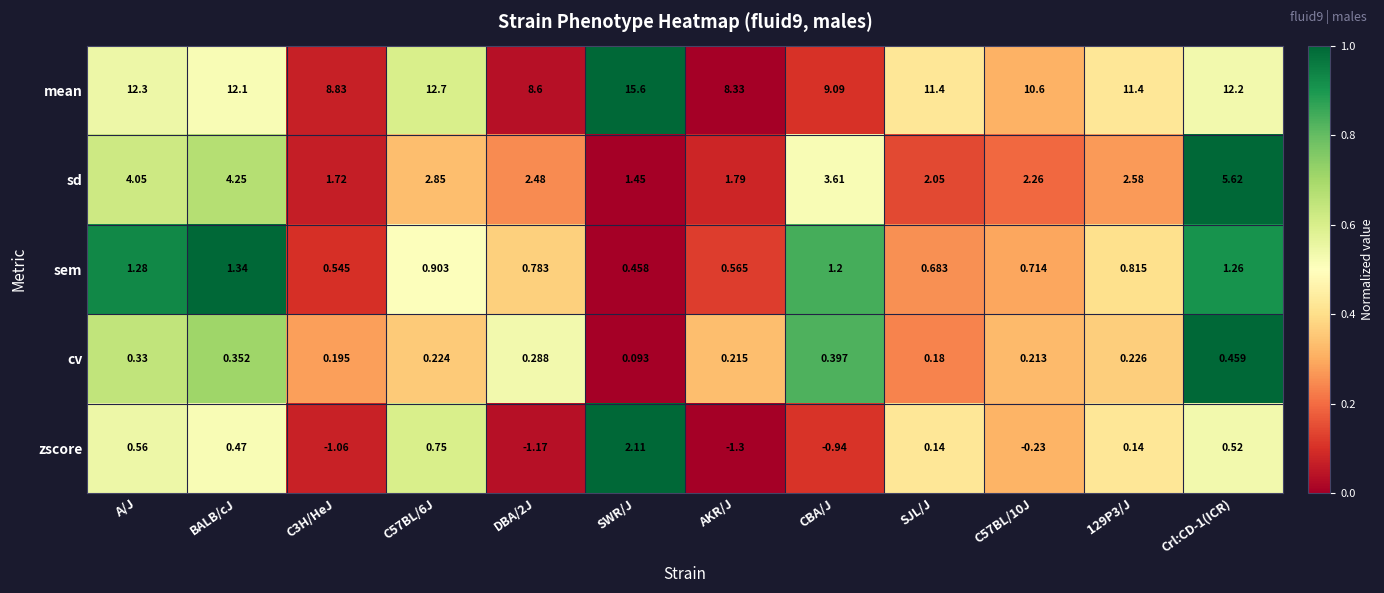

At which category does the chart reach its minimum across all series?

AKR/J